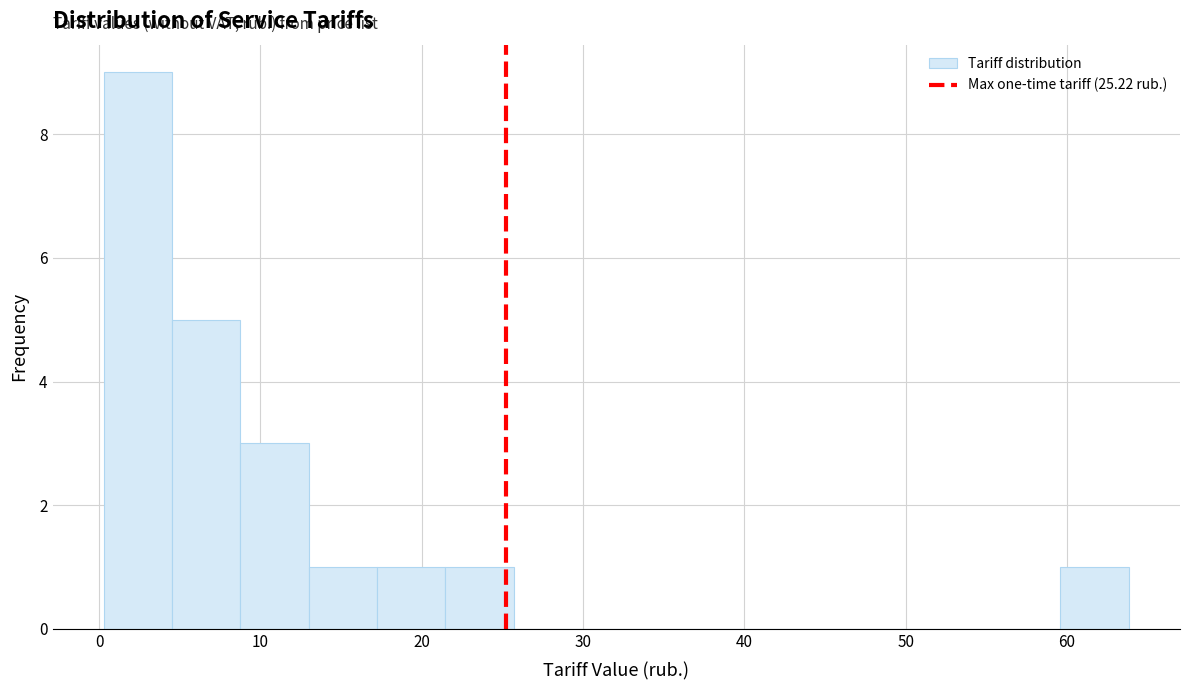

Reading left to right, transcribe this chart: for each bar, give the range it covers on the x-axis and its height. Neither the bar edges nor the heights are printed on the chart, so give them approximately, as read against the axes.

0 to 5: 9
5 to 9: 5
9 to 13: 3
13 to 17: 1
17 to 21: 1
21 to 26: 1
26 to 30: 0
30 to 34: 0
34 to 38: 0
38 to 43: 0
43 to 47: 0
47 to 51: 0
51 to 55: 0
55 to 60: 0
60 to 64: 1